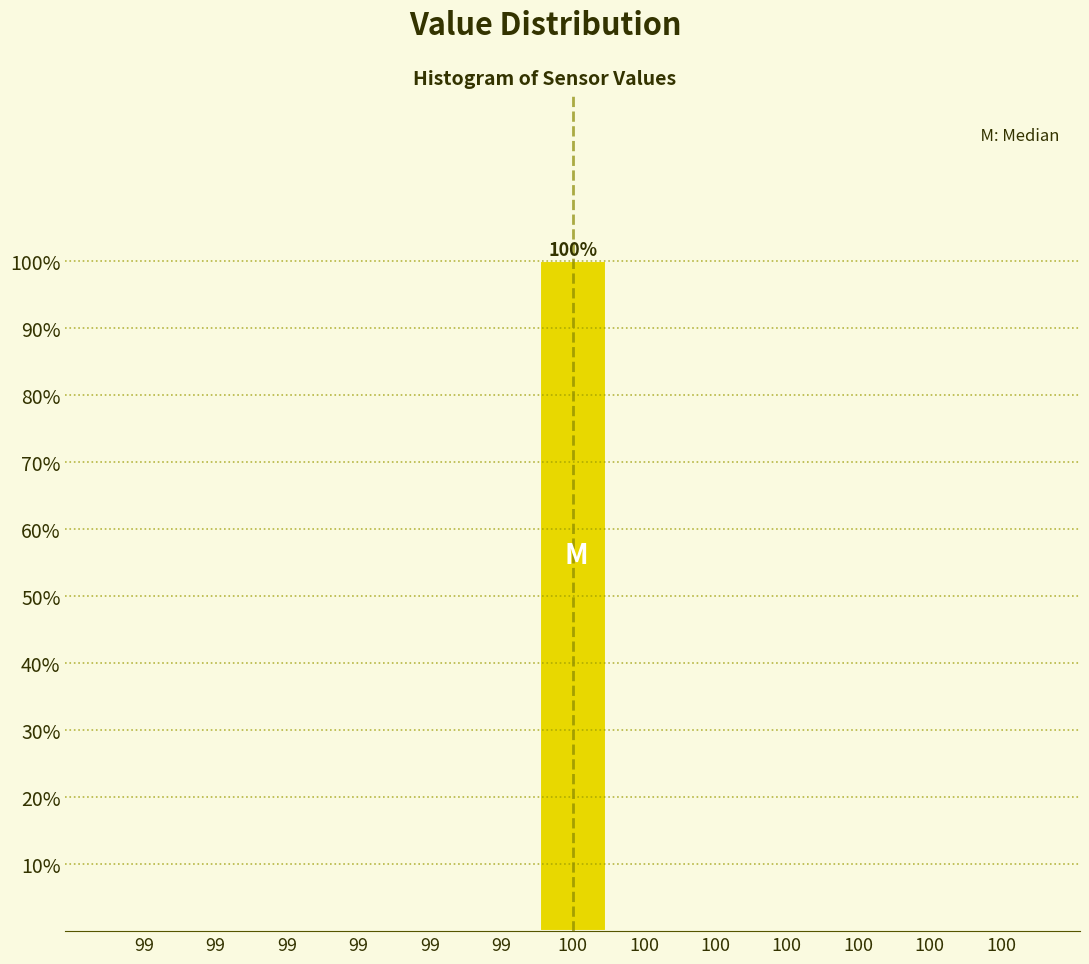

Are the bars horizontal?

No